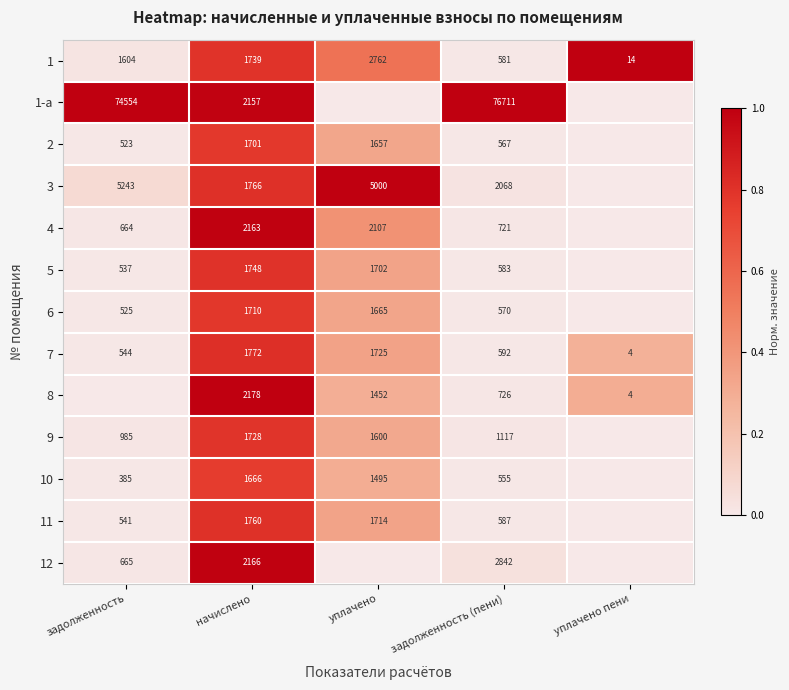

What is the spread (max minus min) of values at задолженность (пени)?

76156